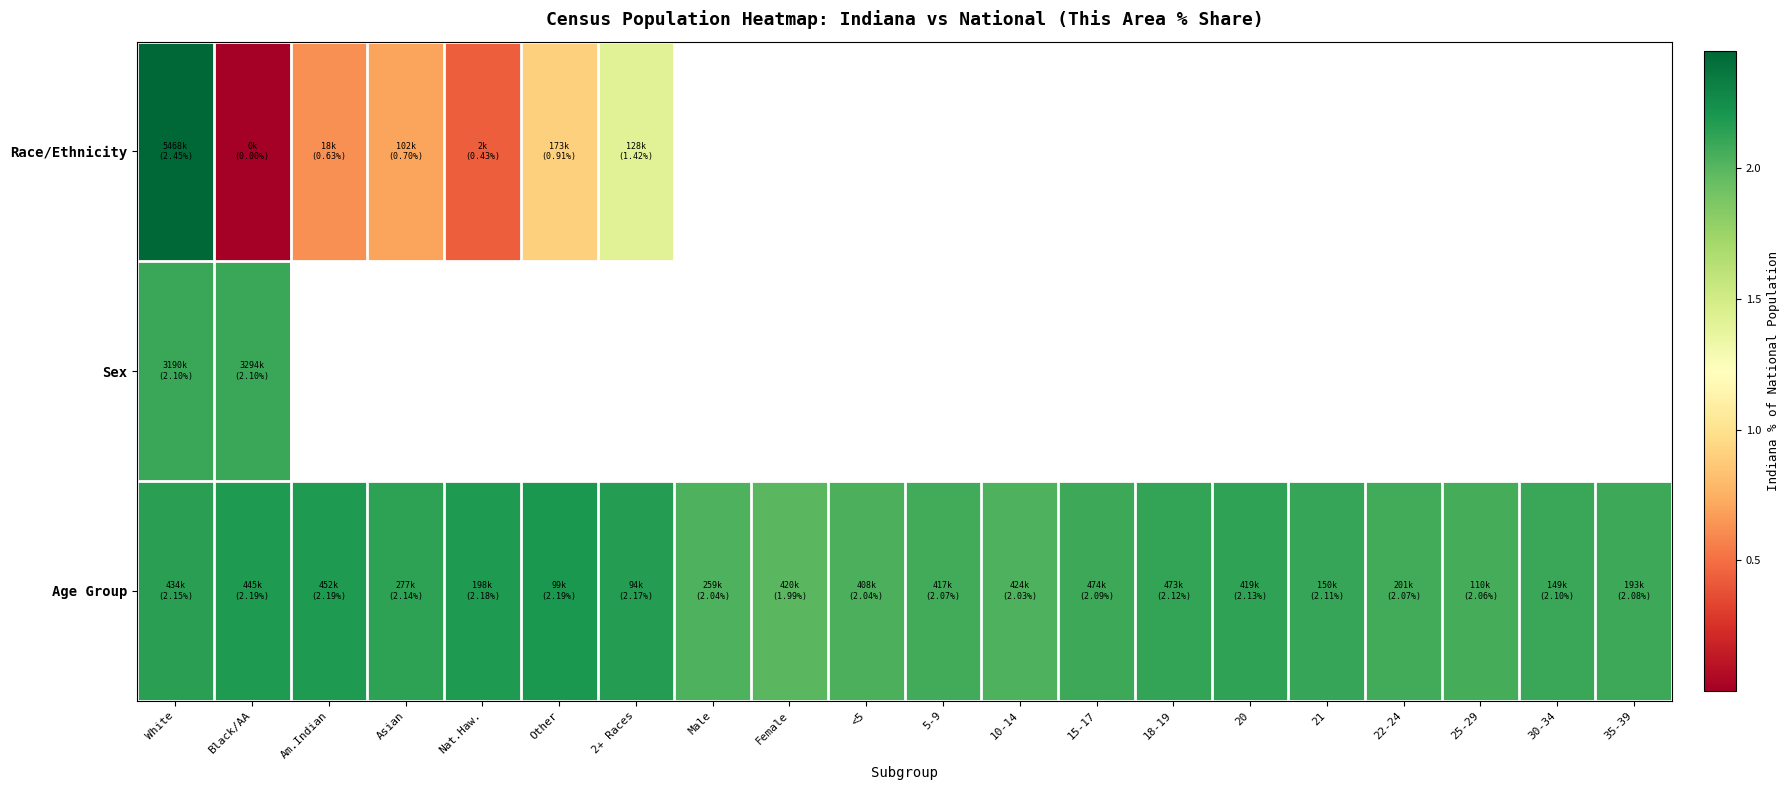

Which series has the widest spread of values?

Race/Ethnicity